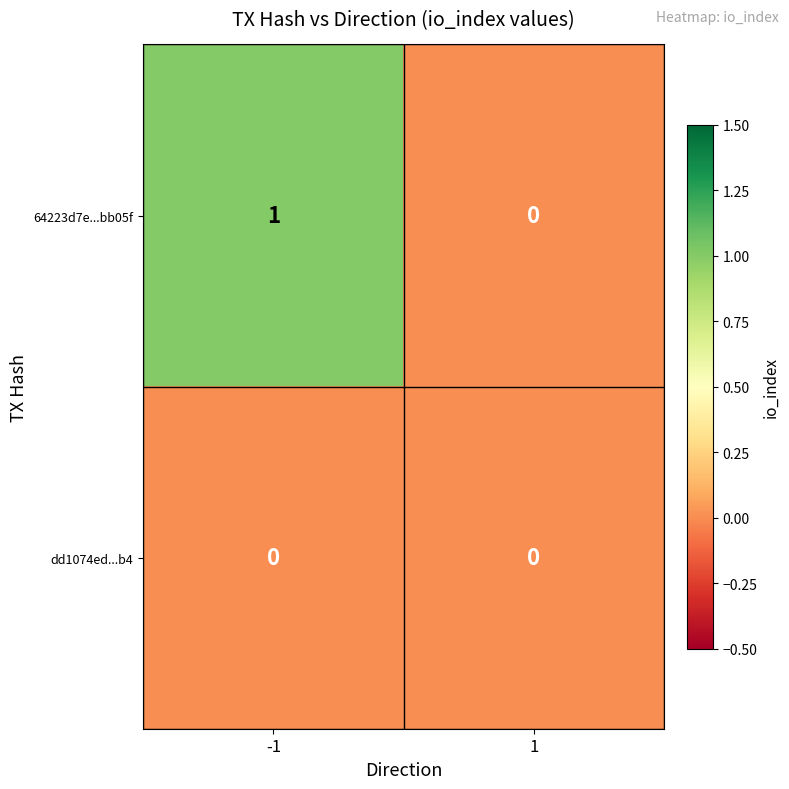

Reading right to left, extract all data points from this chart.

64223d7e...bb05f: 1=0	-1=1
dd1074ed...b4: 1=0	-1=0